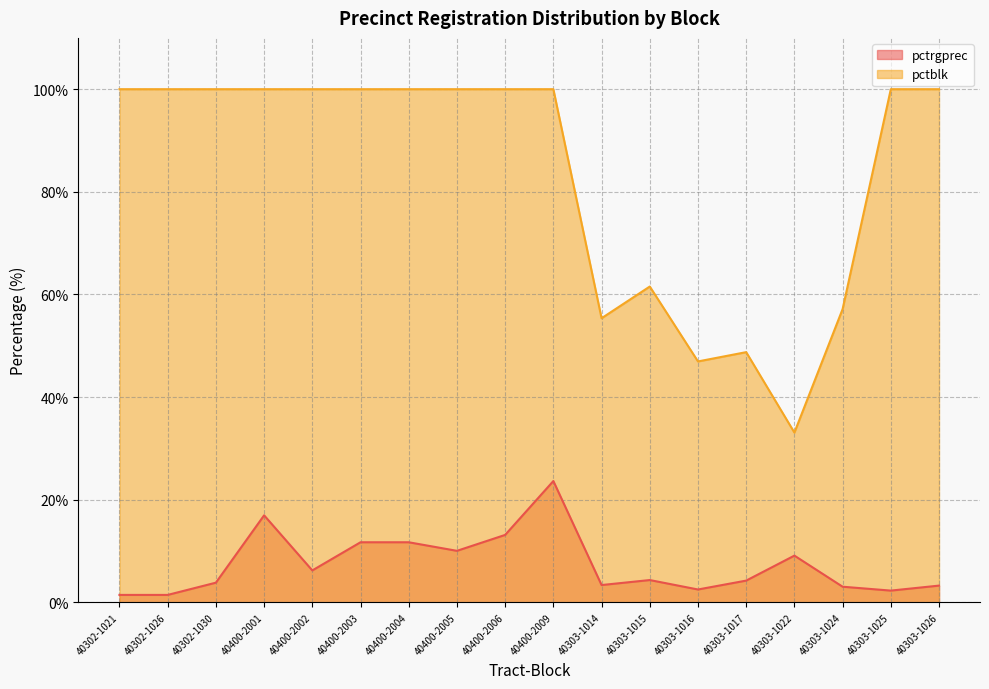

What position from the right is 40303-1026?

1